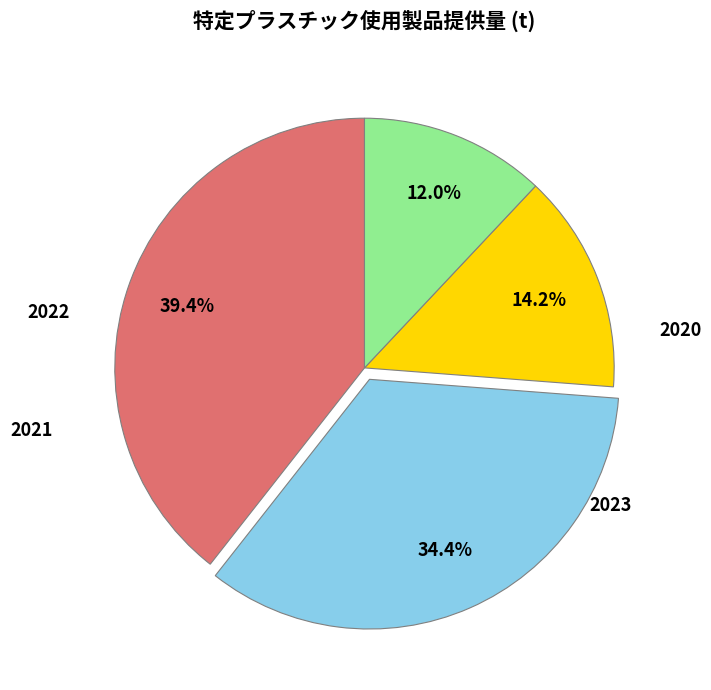

Is there any slice that represents more than half of the pie?

No